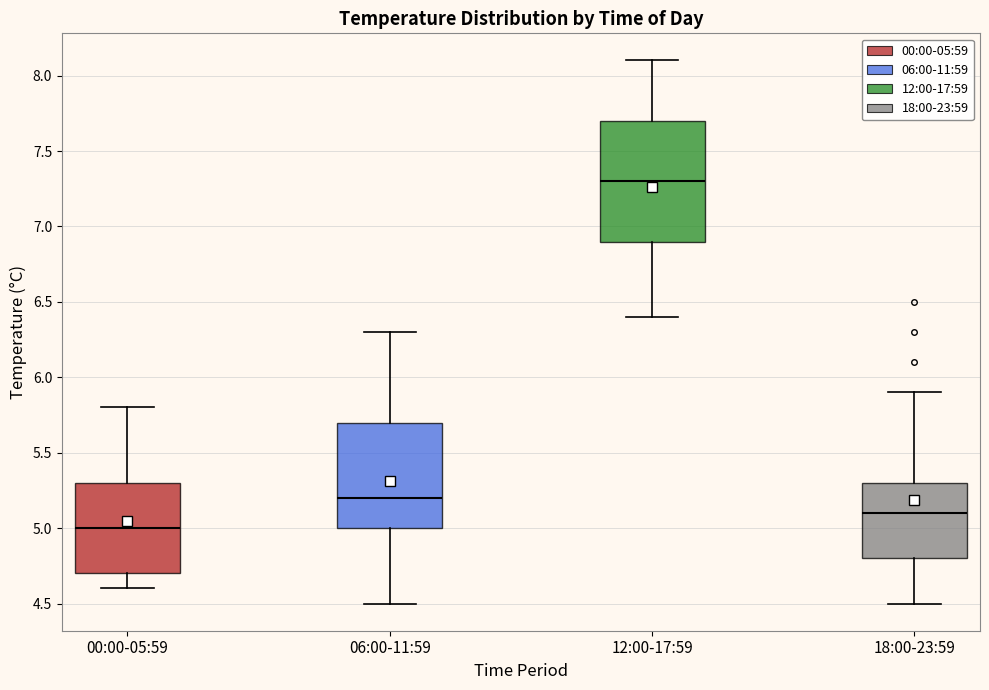

Which box's median line is the lowest?

00:00-05:59